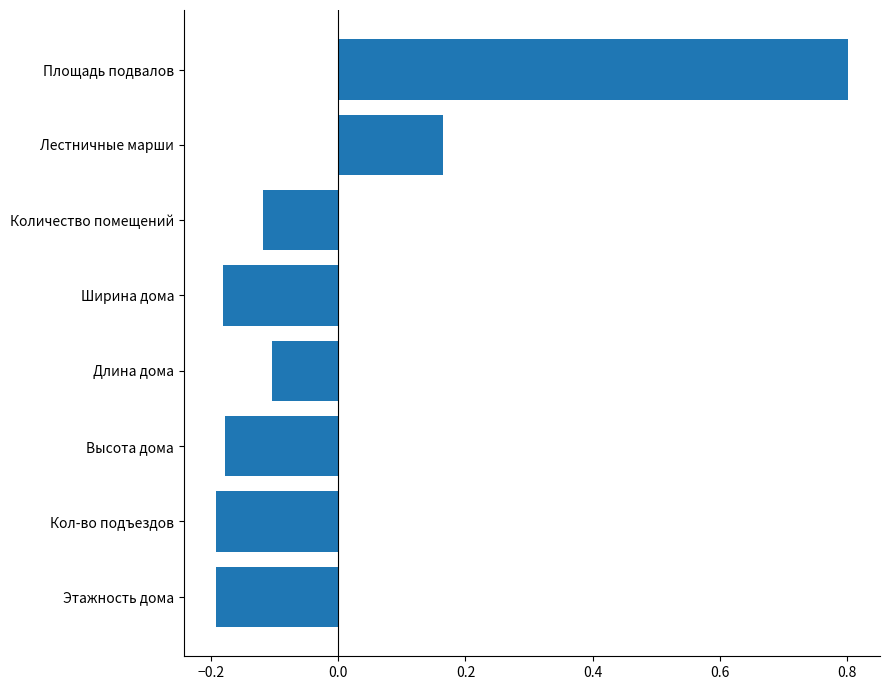

How many bars are there in total?

8